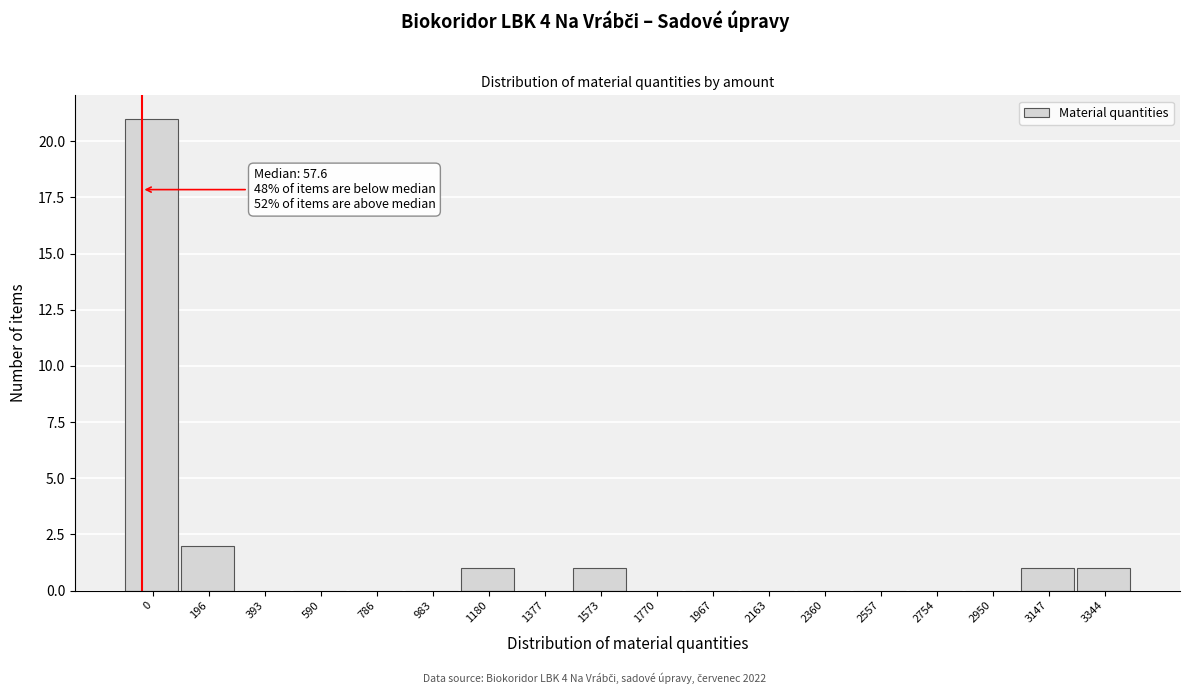

Reading right to left, what are all the values shown in this chart?

3344=1	3147=1	2950=0	2754=0	2557=0	2360=0	2163=0	1967=0	1770=0	1573=1	1377=0	1180=1	983=0	786=0	590=0	393=0	196=2	0=21